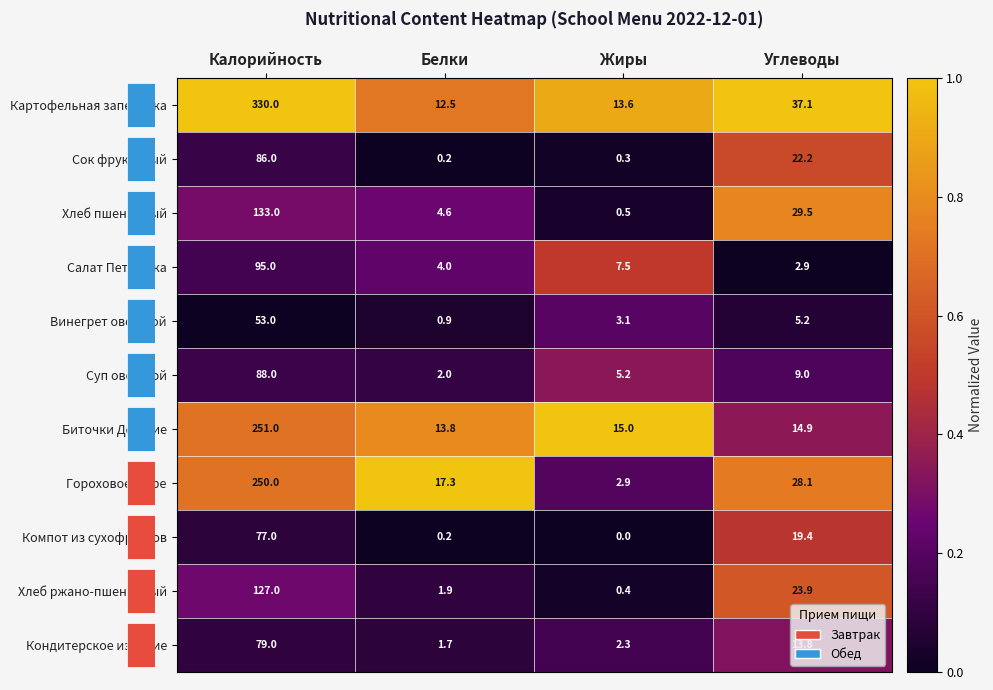

List the labels in order of Гороховое пюре value, smallest first.

Жиры, Белки, Углеводы, Калорийность